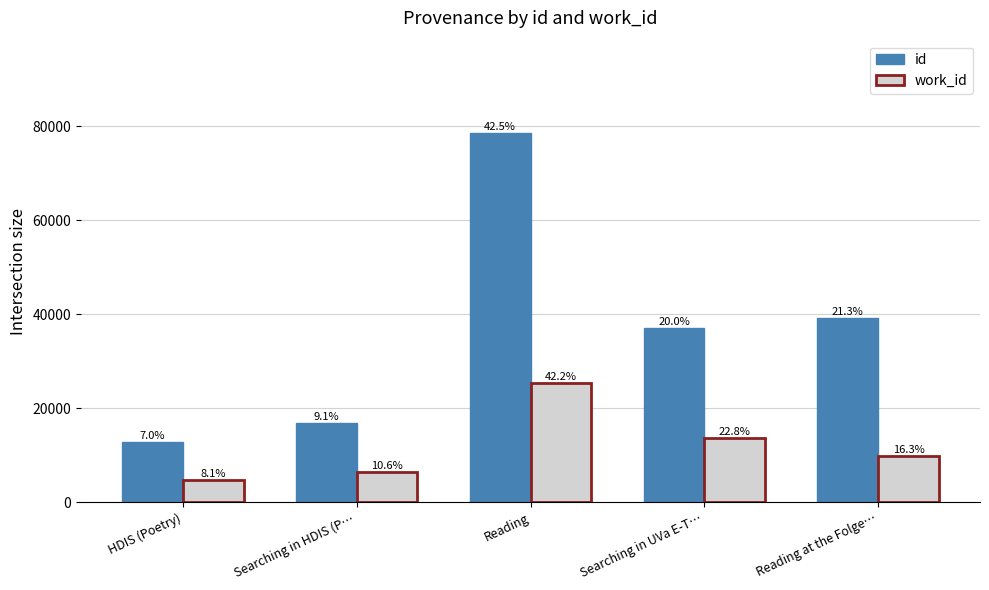

How many groups of bars are there?

5